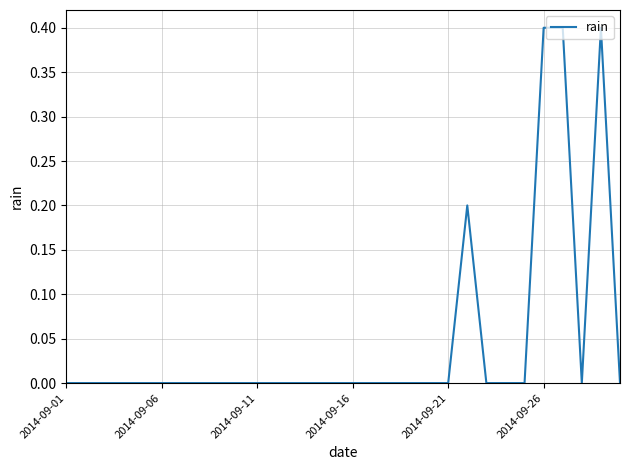

What is the difference between the maximum and second lowest values?

0.4